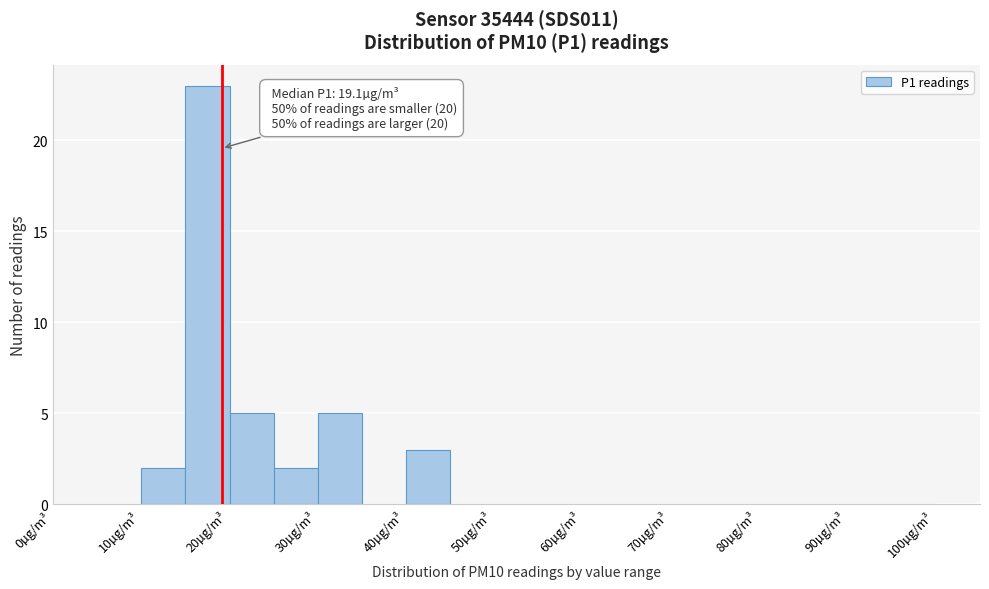

Which range on the x-axis has the tallest bar?

15 to 20